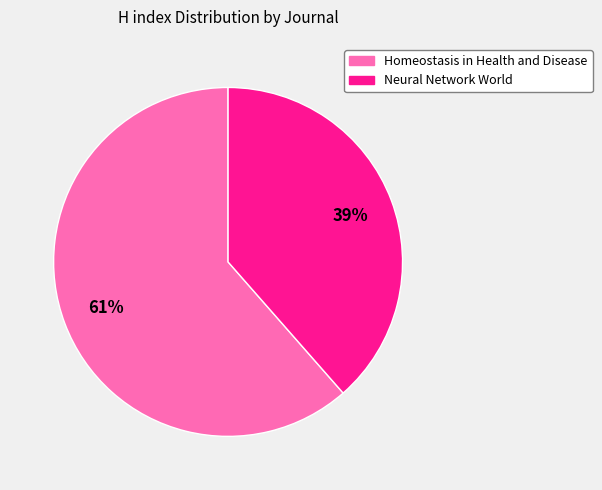

Which has a higher value, Homeostasis in Health and Disease or Neural Network World?

Homeostasis in Health and Disease